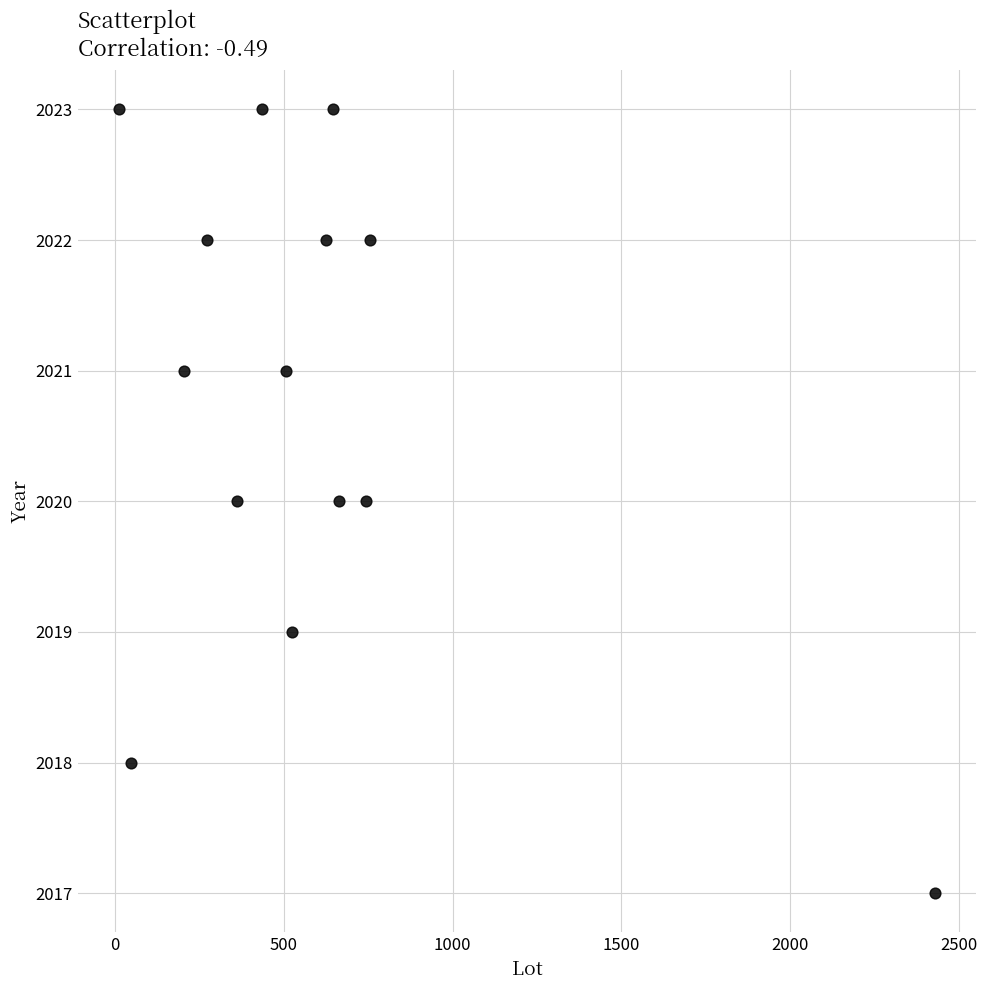

What is the range of X values (max minus min)?

2419